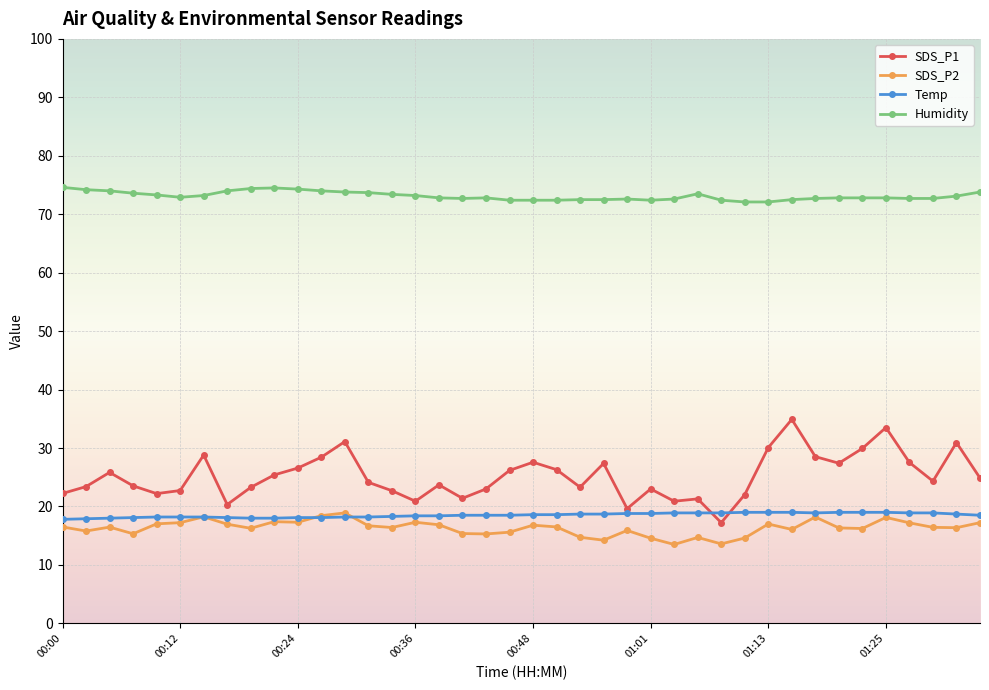

What is the value of the SDS_P1 point at the 34th from the left?

27.4